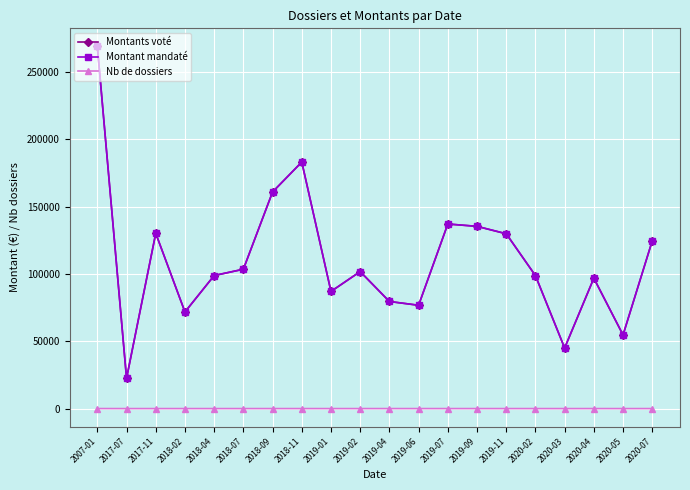

Is this an area chart (filled region under the line)?

No